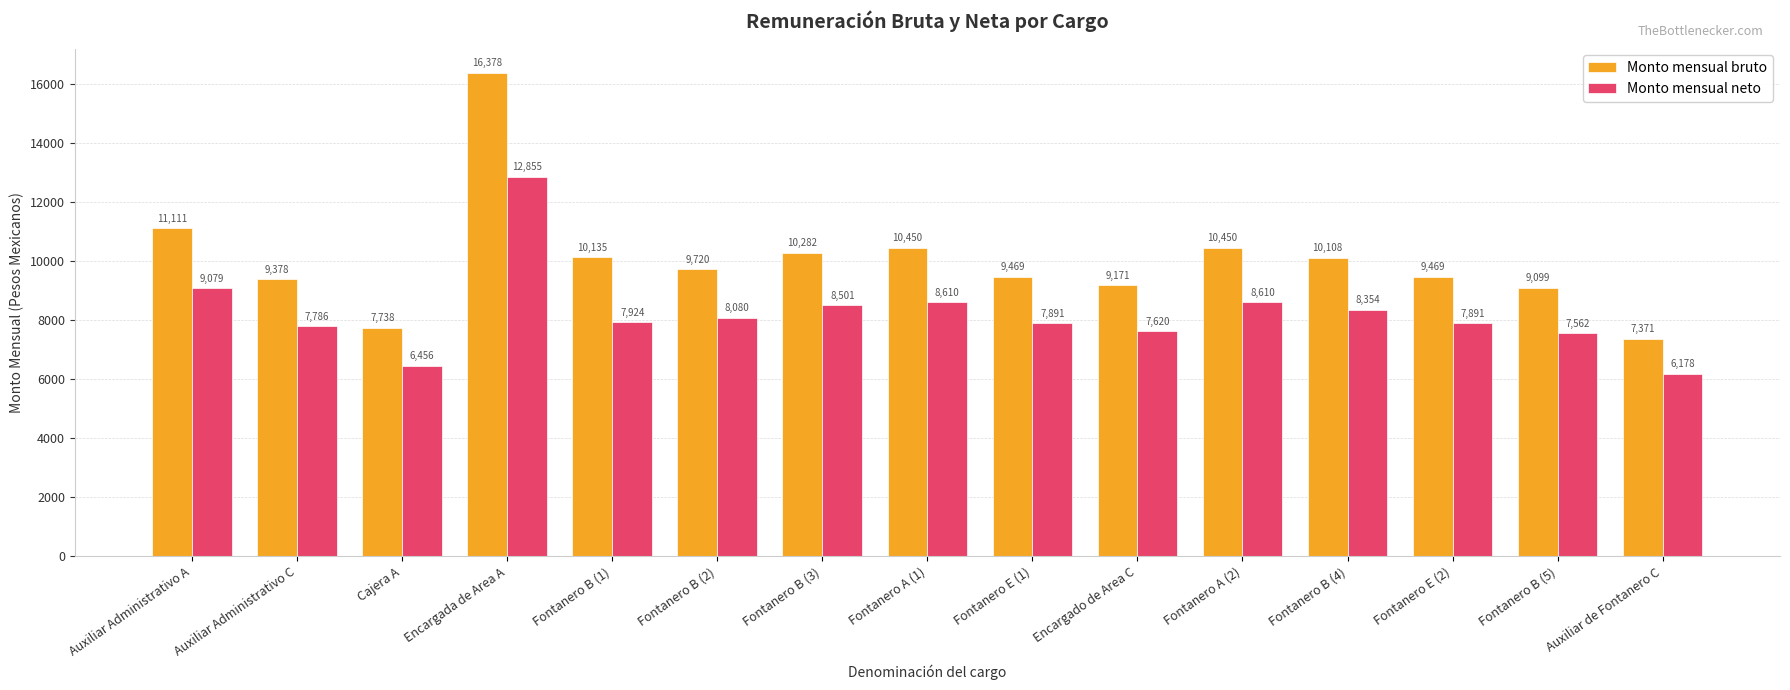

How many categories are shown in the chart?

15